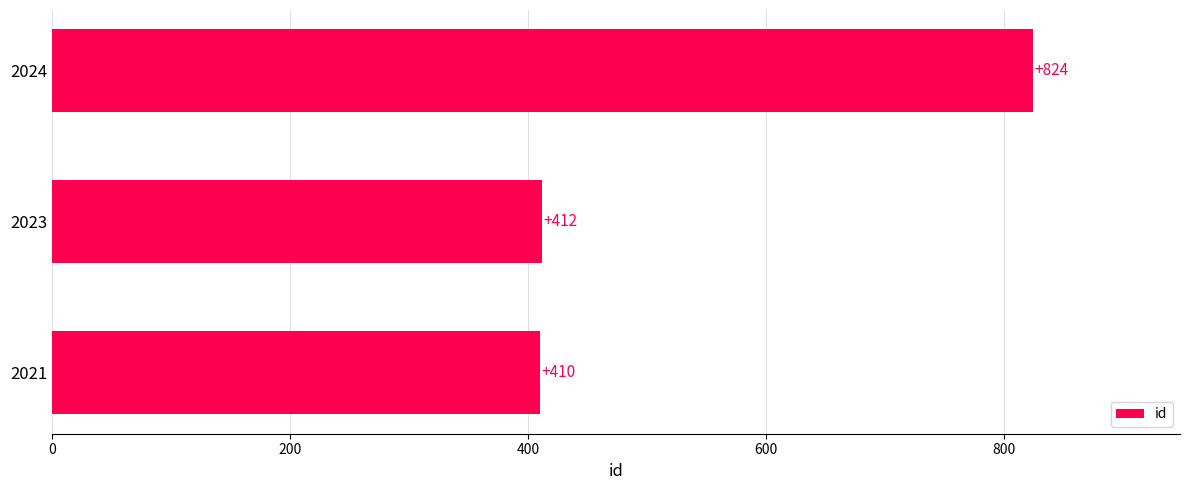

What is the average value?

549